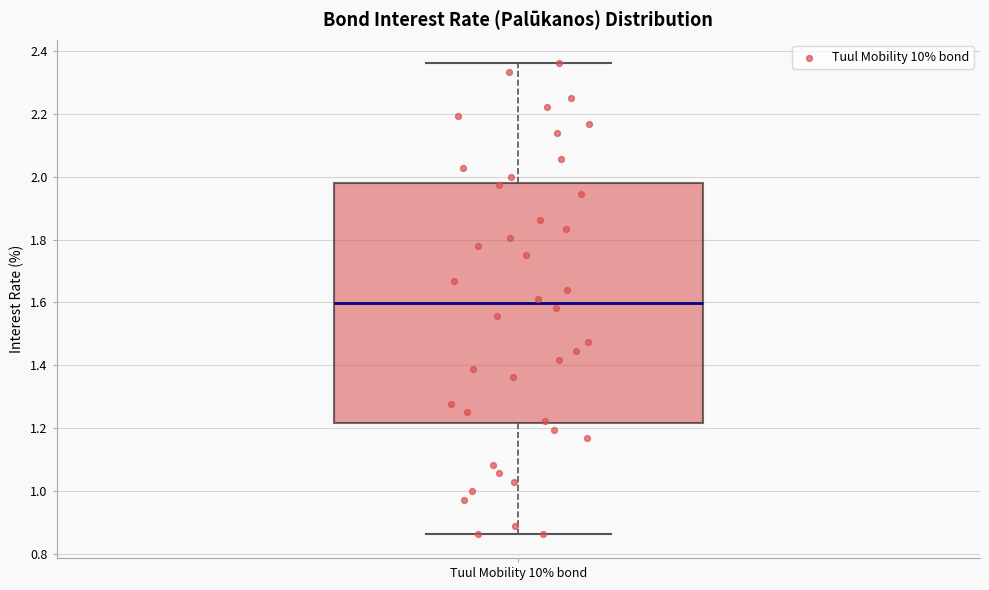

Transcribe this box plot: give where the median line is, the range the box spans, and where the two whiskers end, as read against the y-axis. The values are not printed on the chart, so give them approximately, as read against the axis.

median 1.60, box 1.22 to 1.98, whiskers 0.86 to 2.36